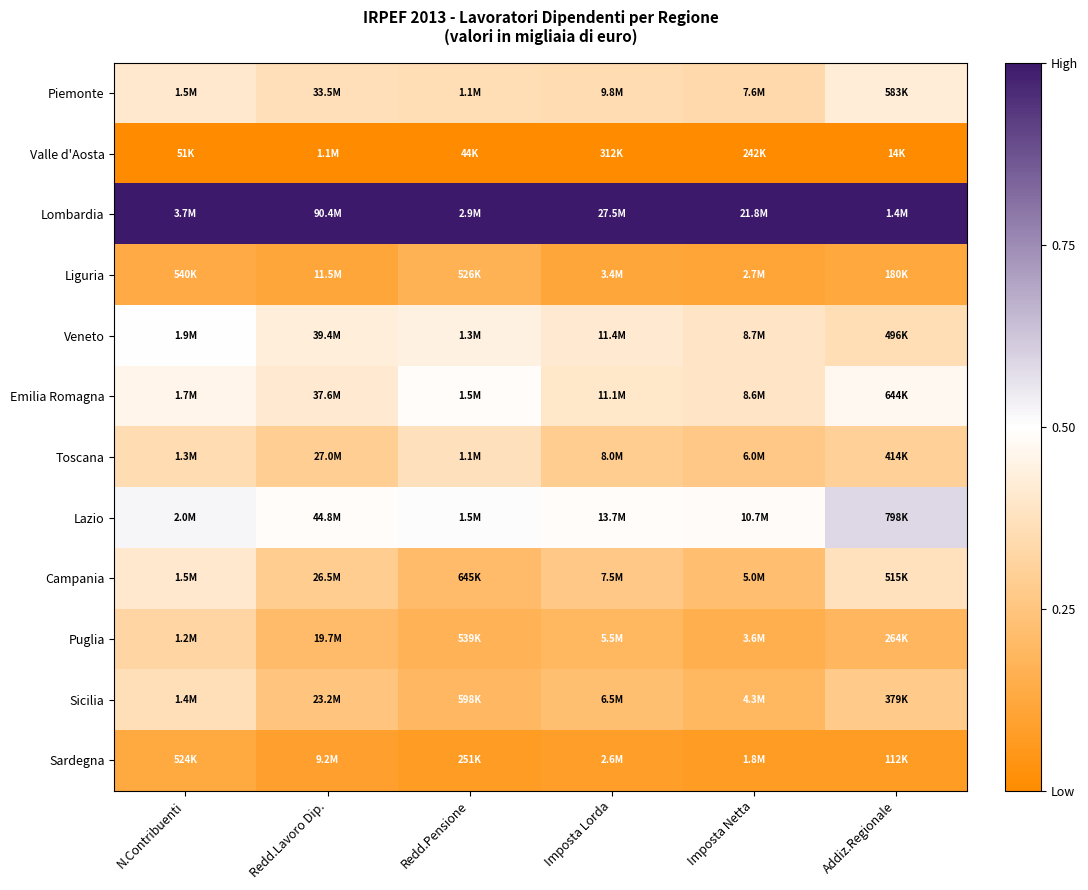

At how many categories does at least one series exceed 0?

6